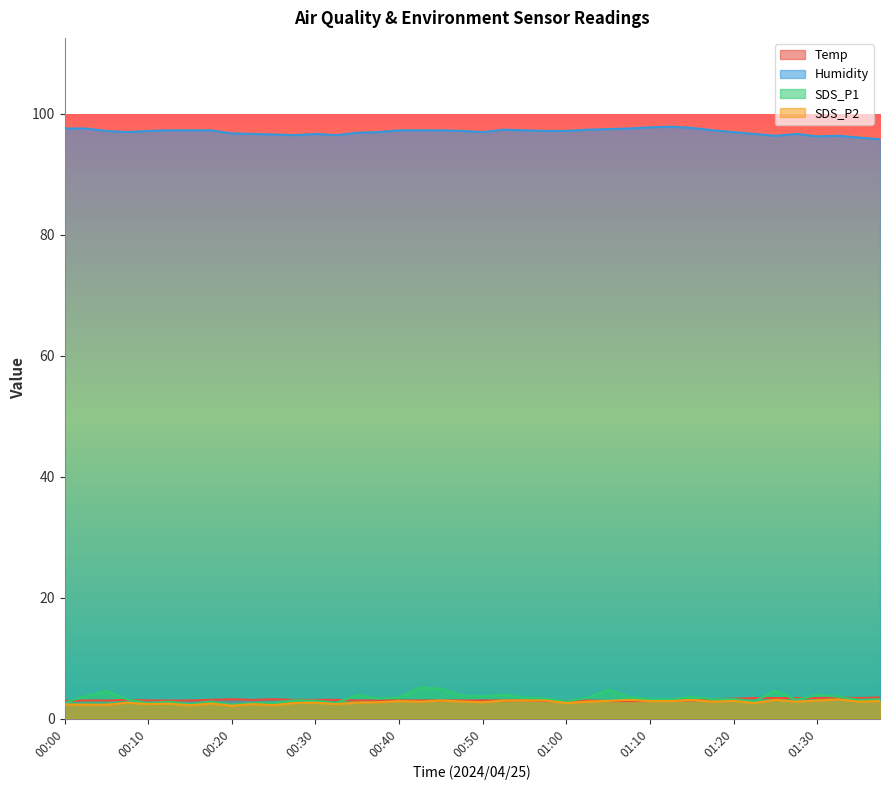

True or false: Humidity has more than 1 interior local peaks.

True